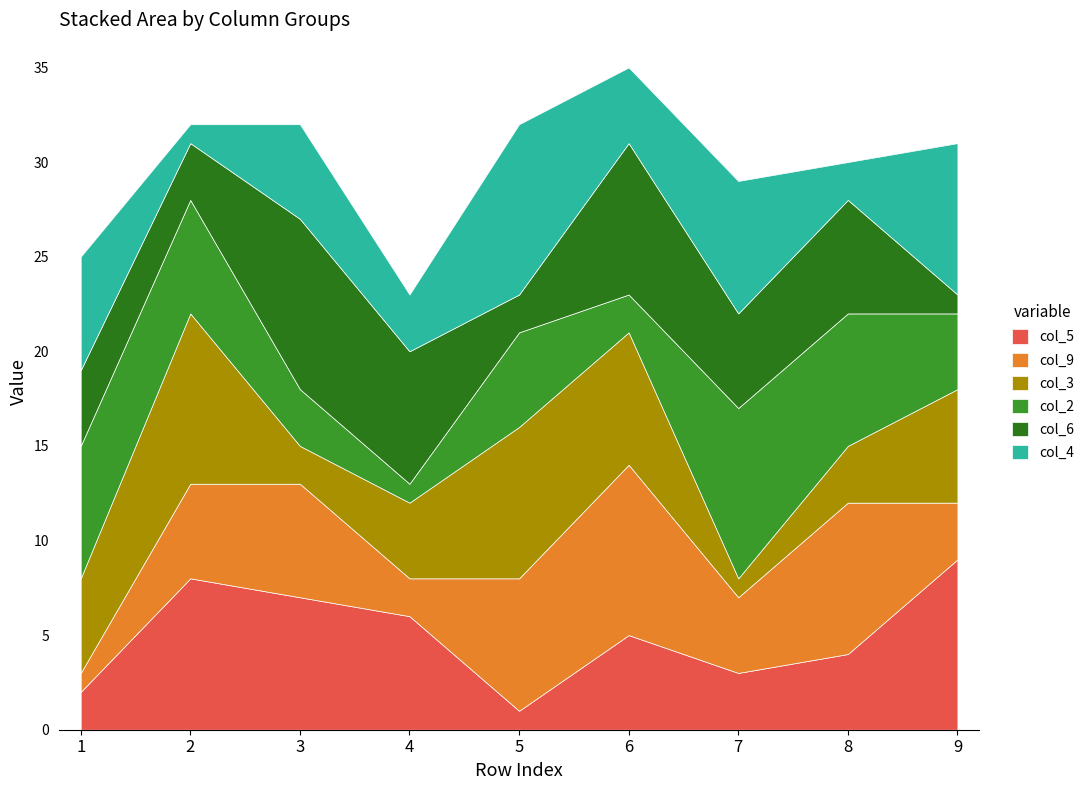

How many categories are shown in the chart?

9